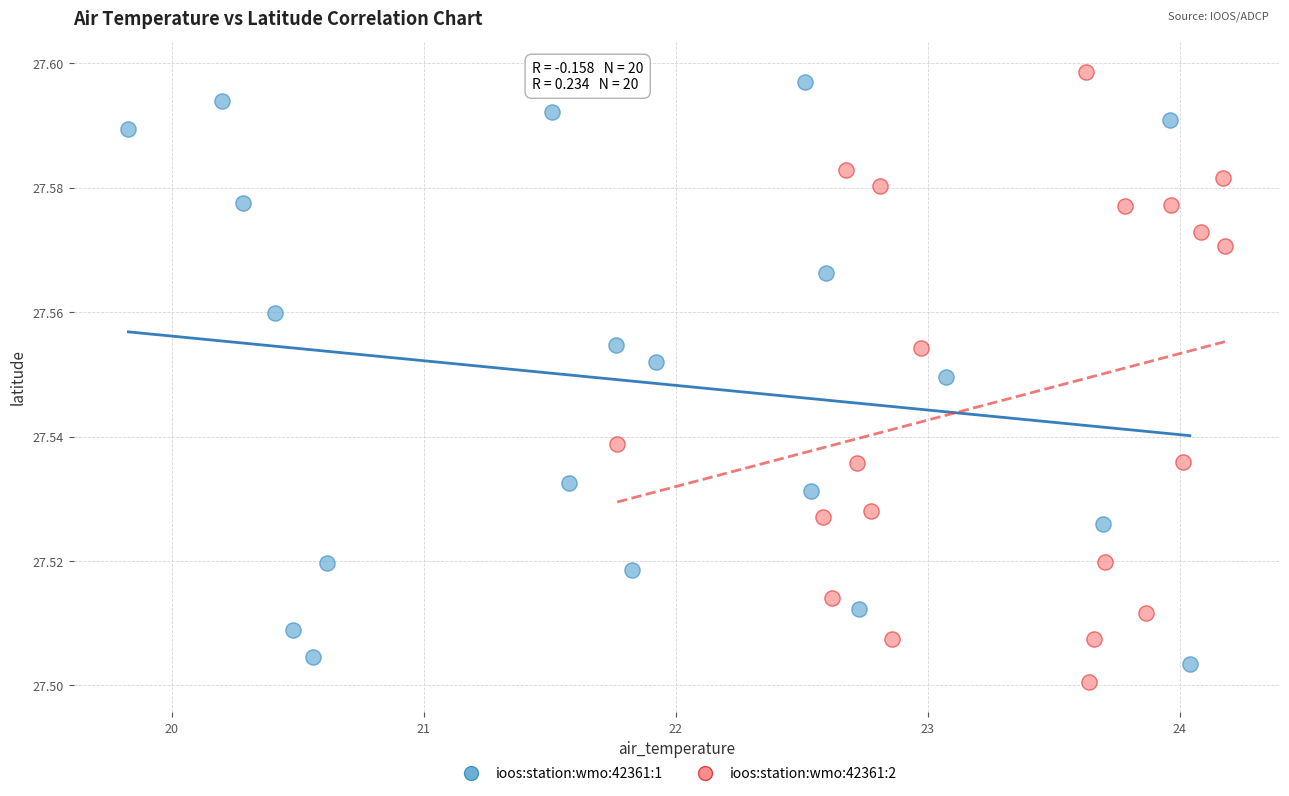

Which series contains the lowest Y value?

ioos:station:wmo:42361:2